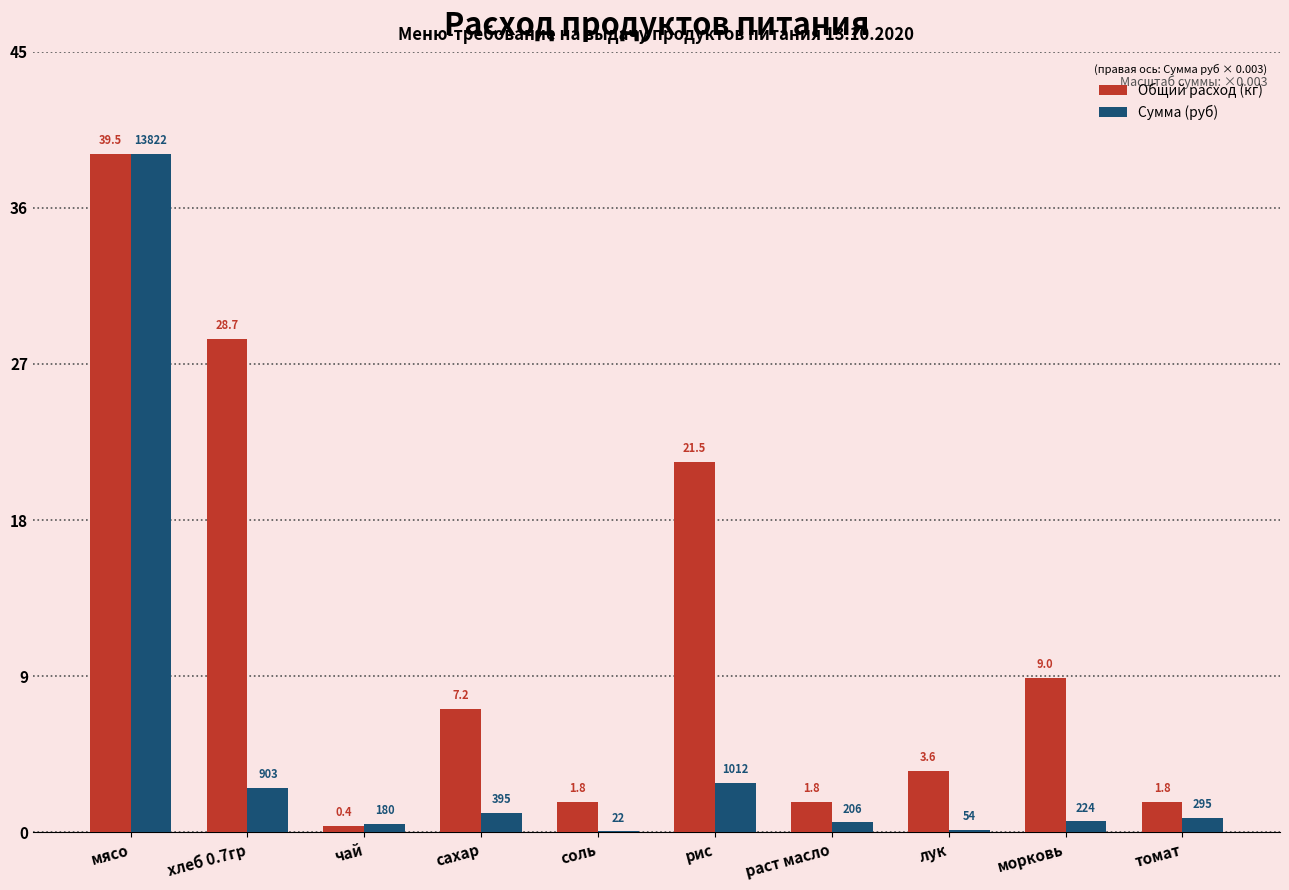

Count the number of categories in the chart.

10